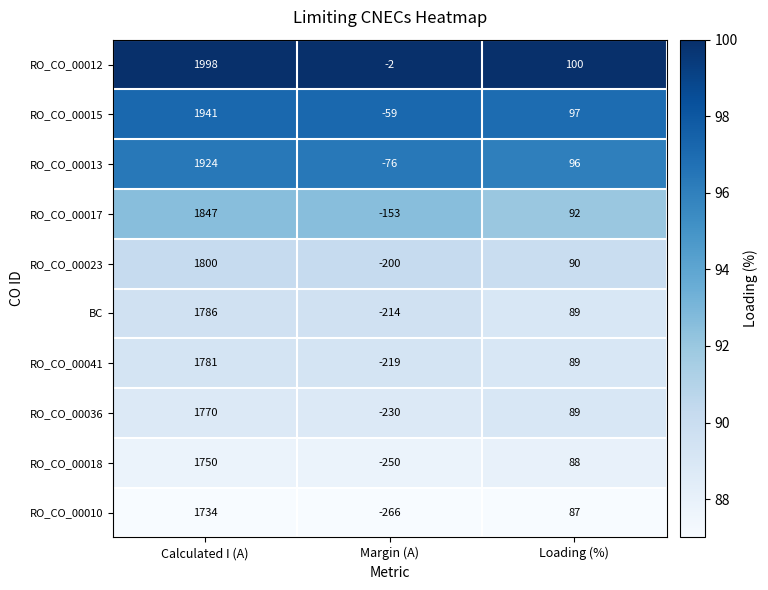

At how many categories does at least one series exceed 0?

2